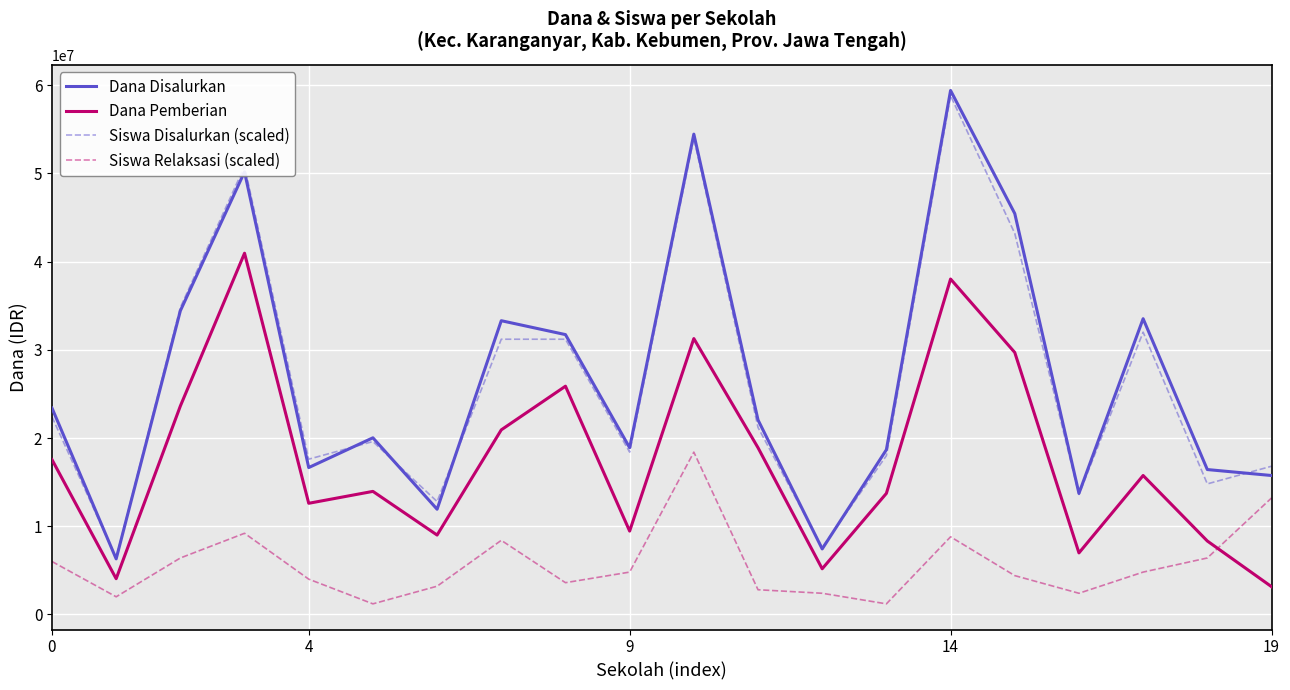

True or false: Dana Disalurkan and Siswa Relaksasi (scaled) intersect in this chart.

False